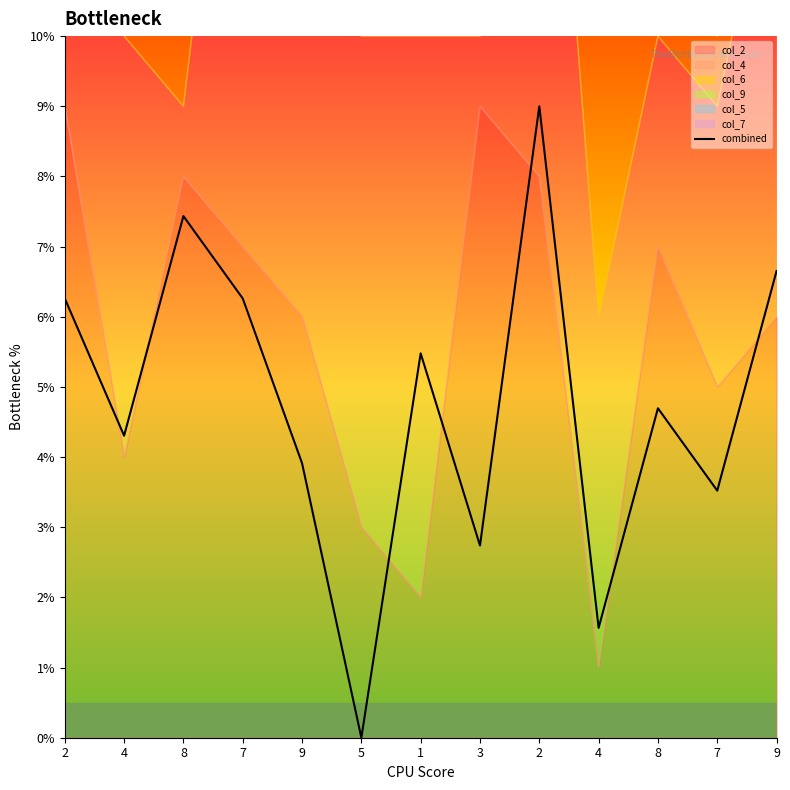

Rank the categories by value from highest to lowest.

2, 8, 9, 2, 7, 1, 8, 4, 9, 7, 3, 4, 5